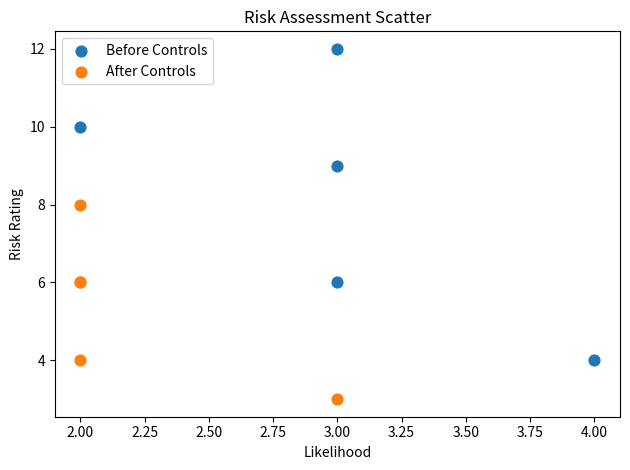

Which series contains the lowest Y value?

After Controls